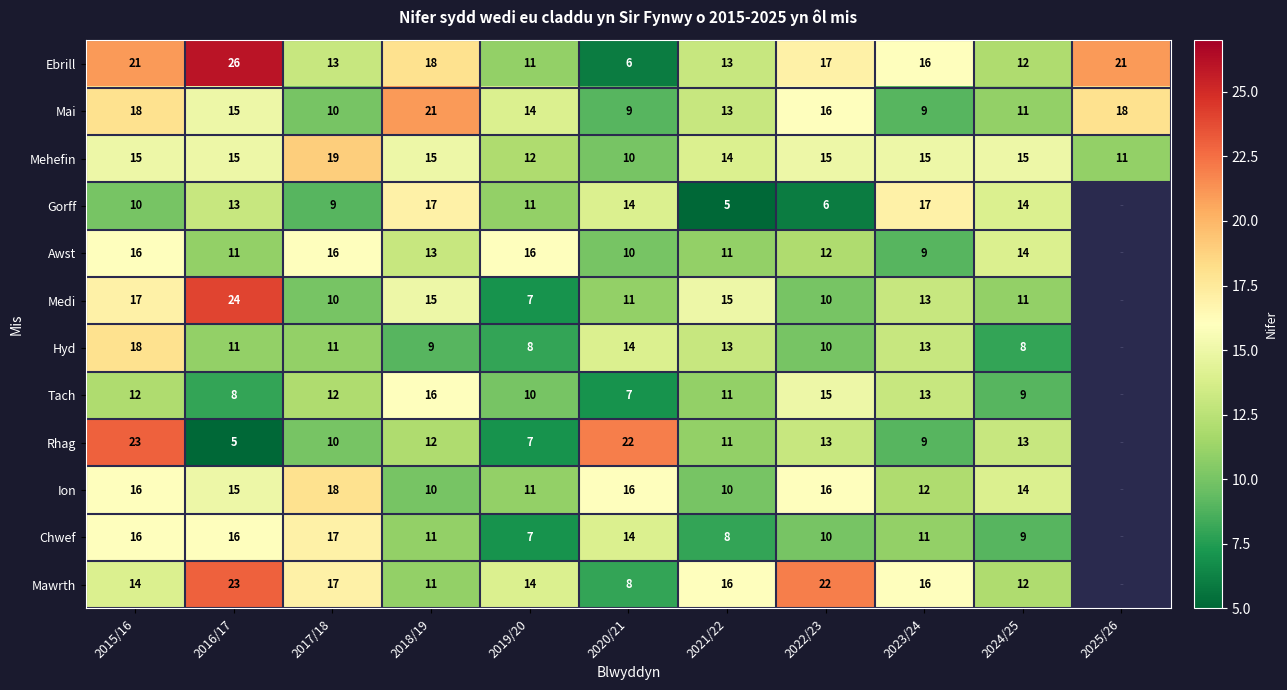

What is the difference between the highest and lowest values at 2015/16?

13